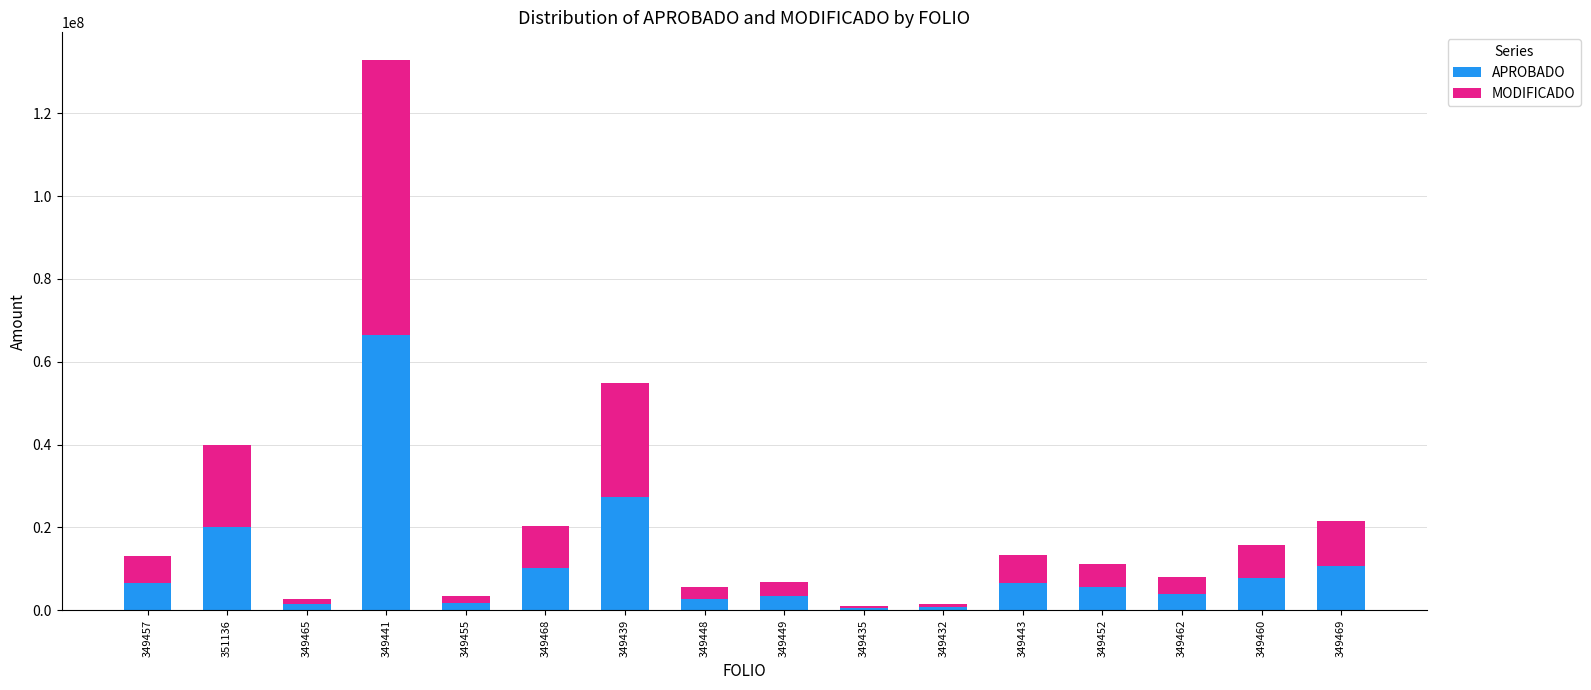

What is the highest value of the APROBADO series?

66438479